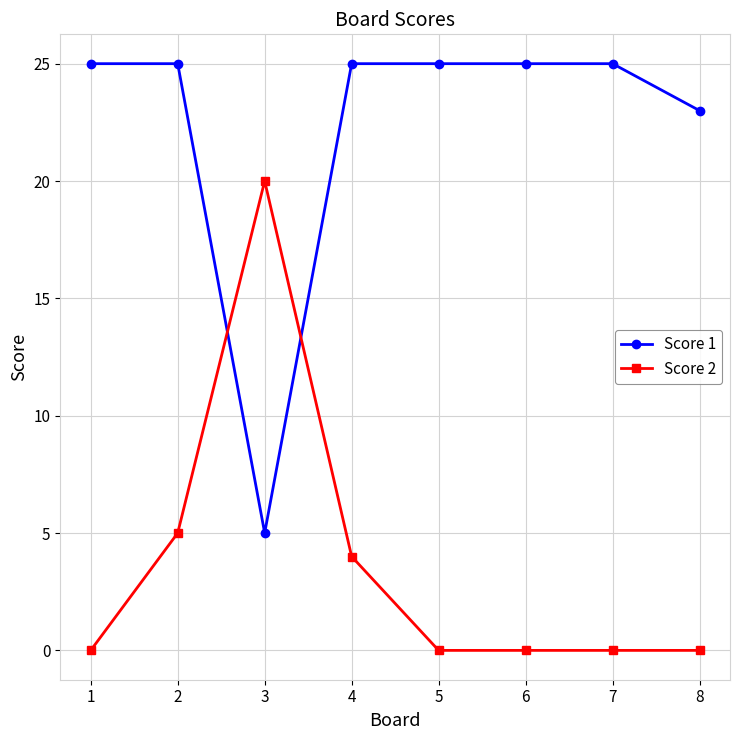

What is the difference between the maximum and minimum values in the Score 2 series?

20